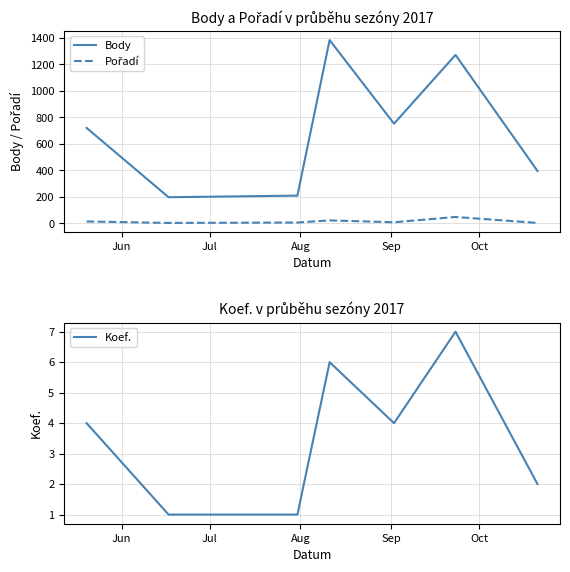

What are all the series names shown in the legend?

Body, Pořadí, Koef.